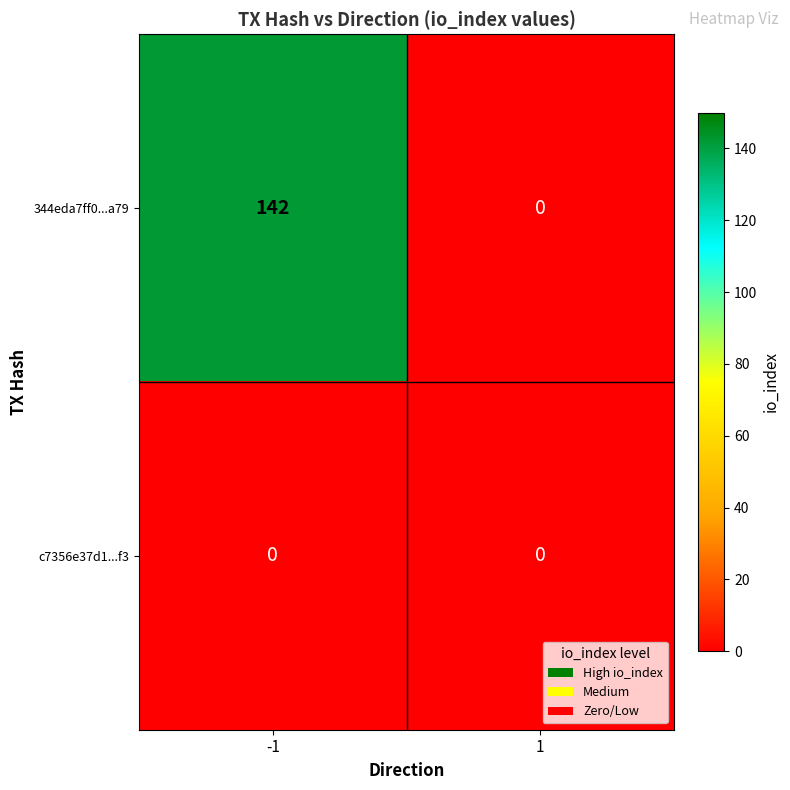

Which label corresponds to the largest value in the chart?

-1